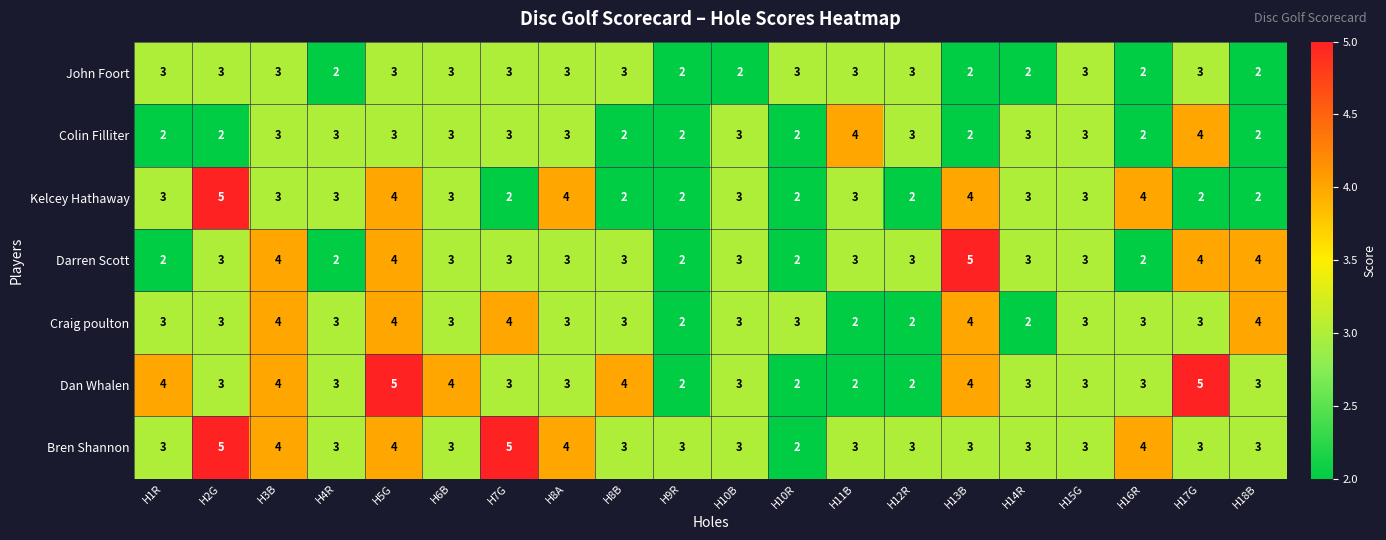

What is the difference between the maximum and minimum values in the Bren Shannon series?

3